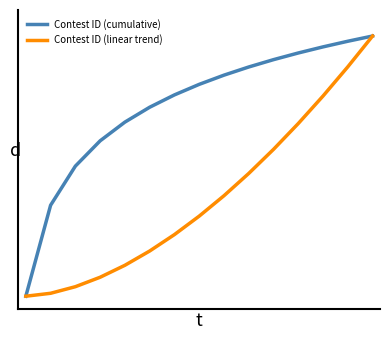

Does the chart have visible grid lines?

No